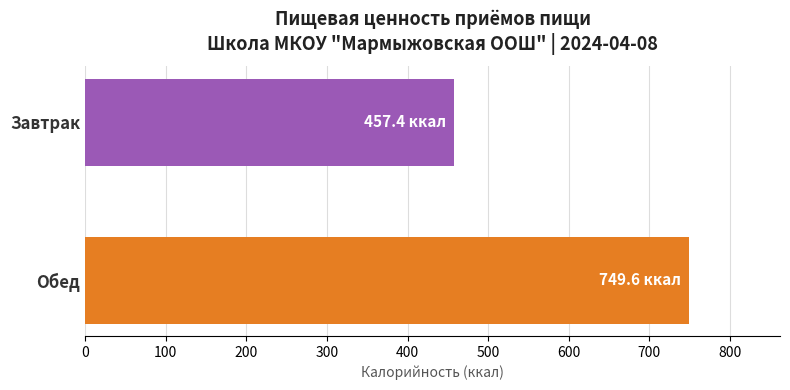

The chart shows a value of 457.4 at Завтрак. True or false?

True